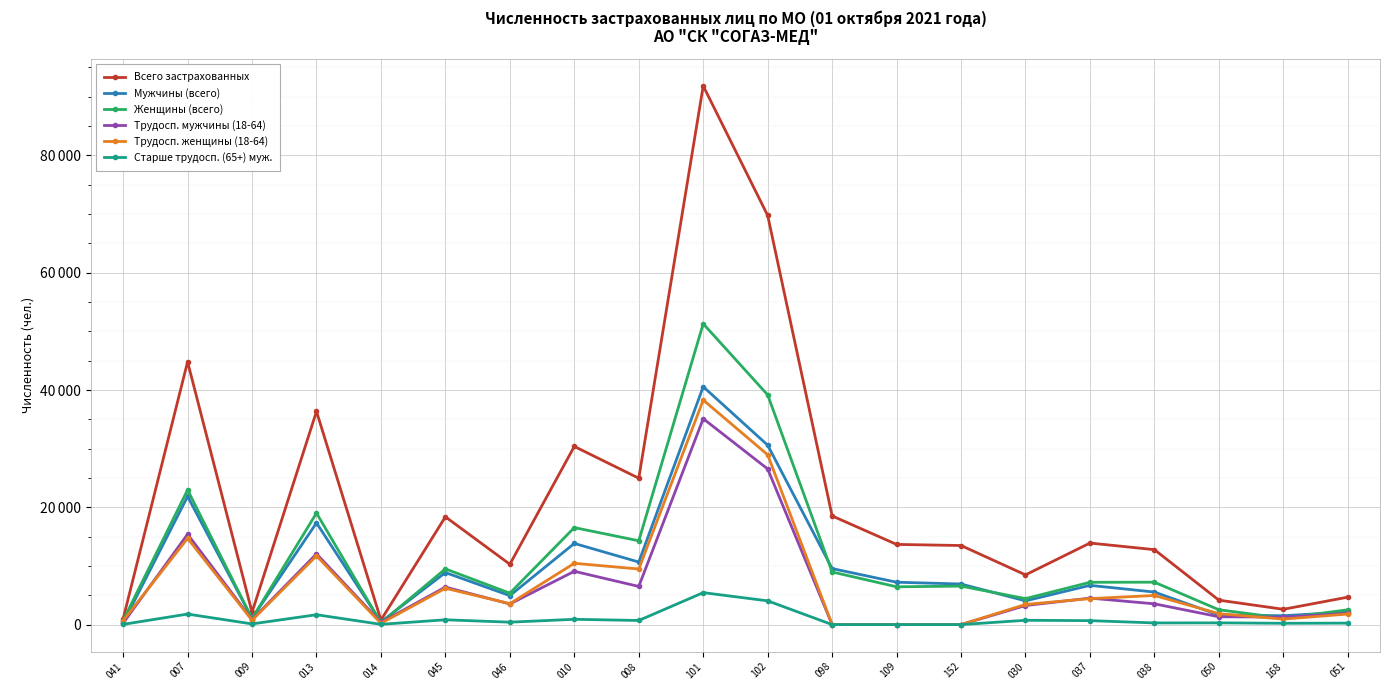

Does the chart have visible grid lines?

Yes